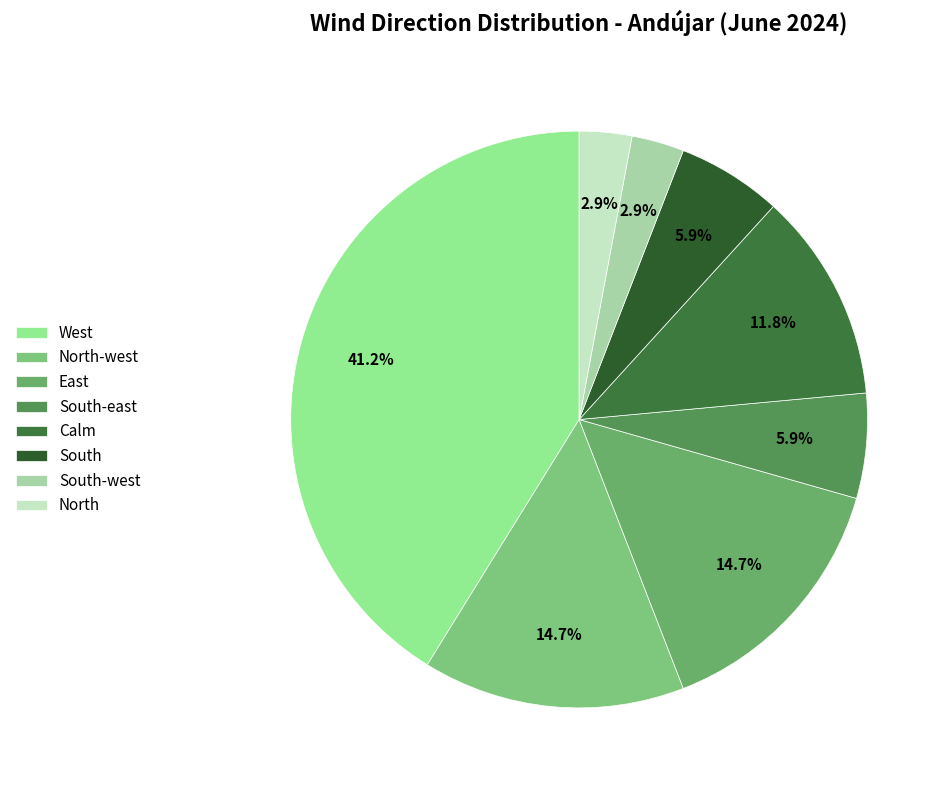

Does any single category account for the majority?

No